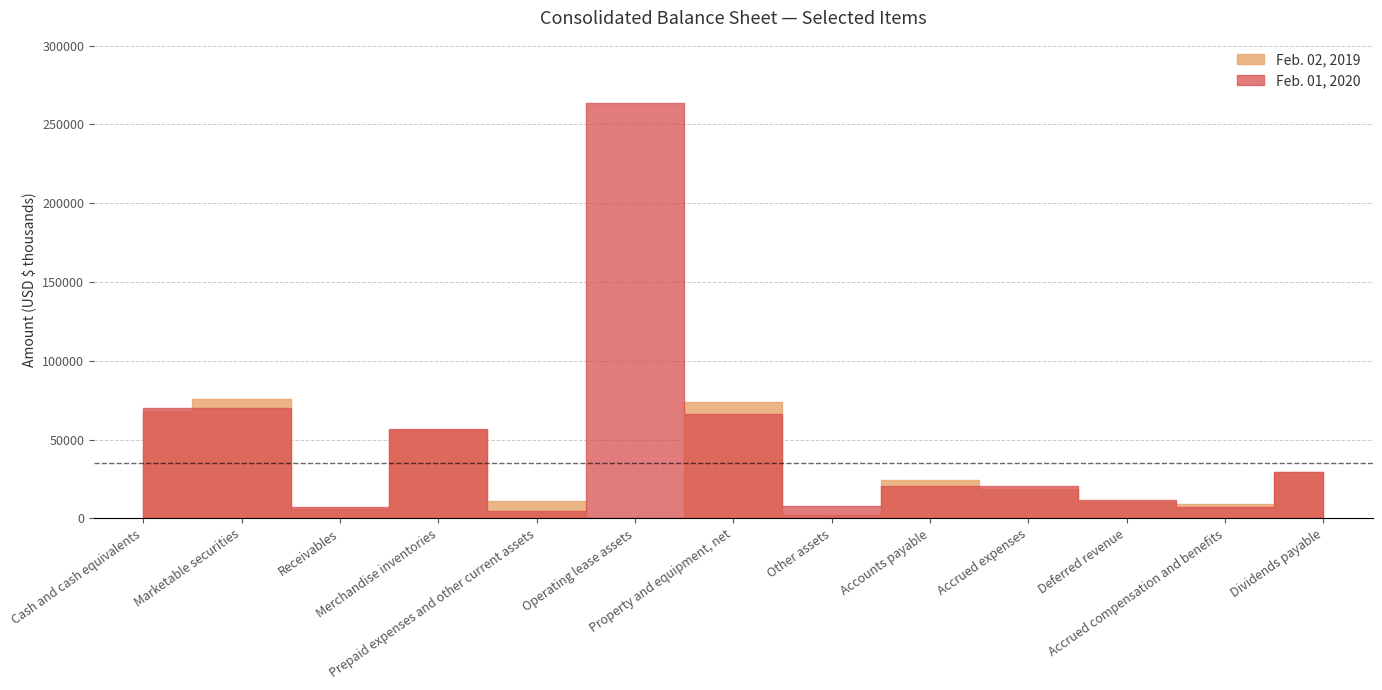

Reading right to left, transcribe all the data shown in this chart.

Feb. 01, 2020: 29677	7190	11761	20755	20562	7951	66176	263649	4561	56901	7485	69780	70137
Feb. 02, 2019: 29453	8930	10373	18756	24207	2185	73842	0	11171	55809	6082	75919	68160